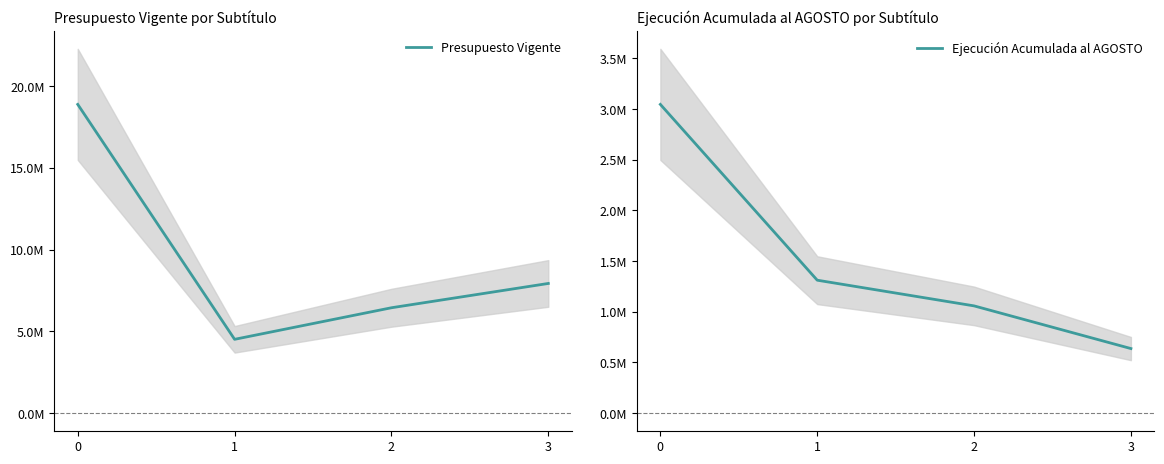

Which series has the largest range (max minus min)?

Presupuesto Vigente